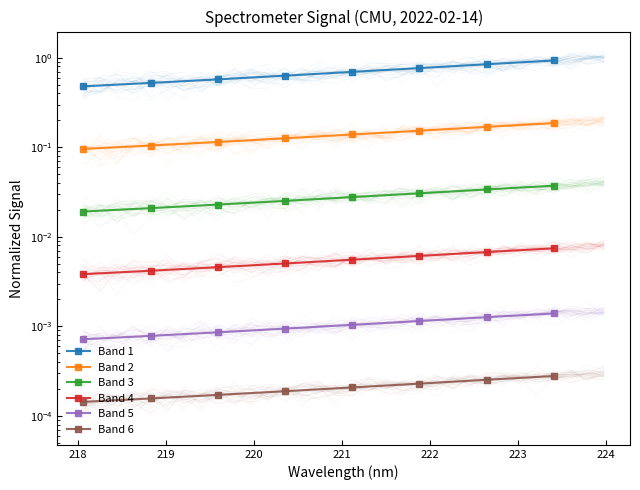

What is the total value across all series at 223?

1.1